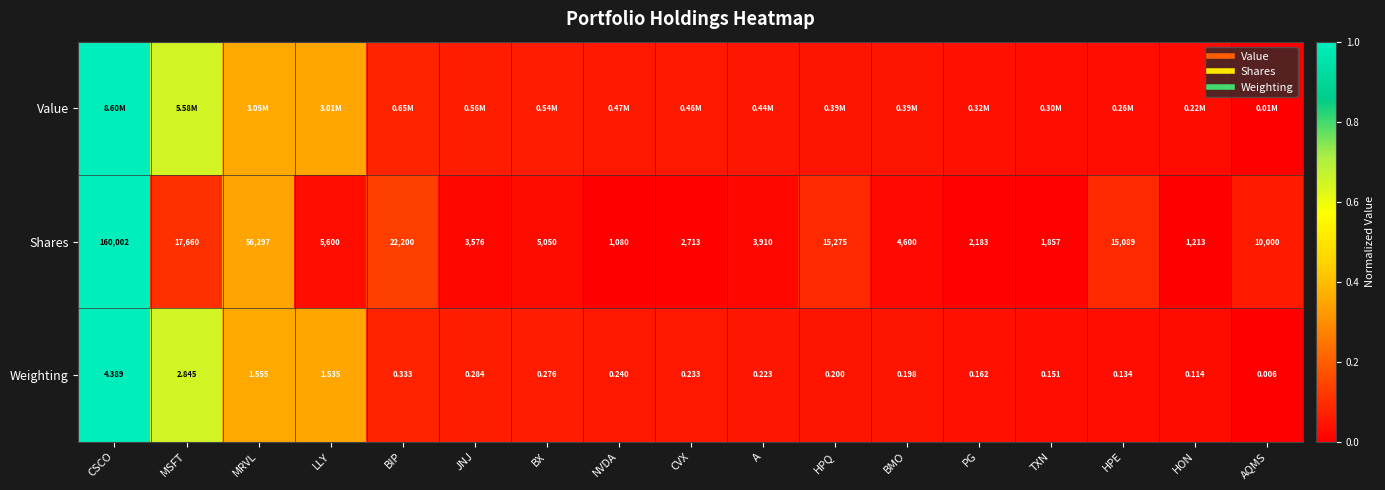

Which series has the largest range (max minus min)?

Value